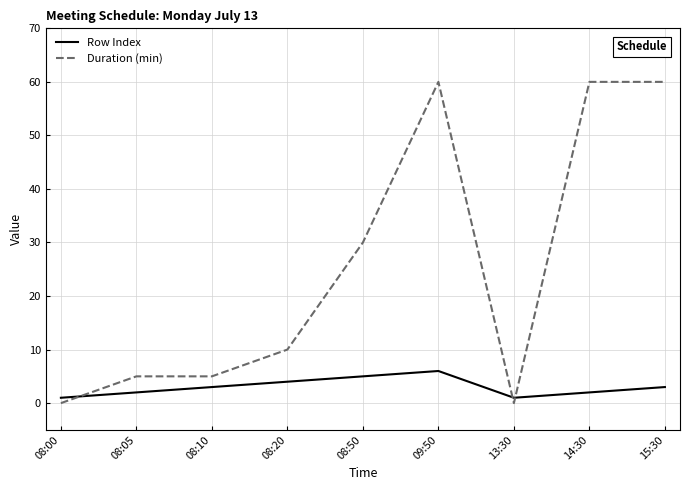

At which category is the sum across all series the highest?

09:50